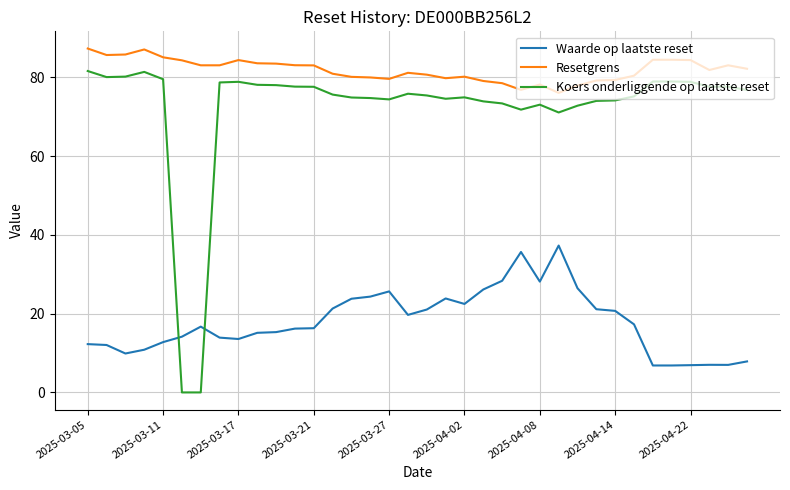

What is the difference between the maximum and minimum values in the Waarde op laatste reset series?

30.4